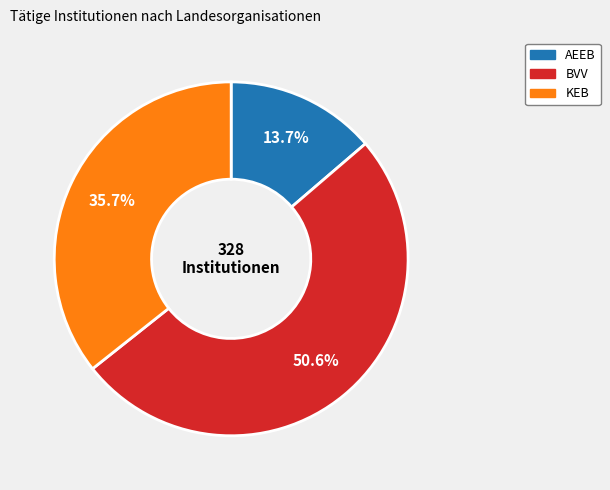

Is there any slice that represents more than half of the pie?

Yes